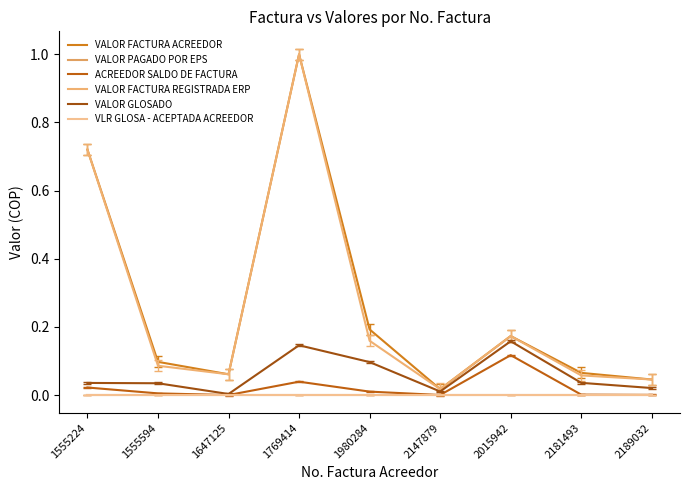

What is the label of the 1st point from the left?

1555224